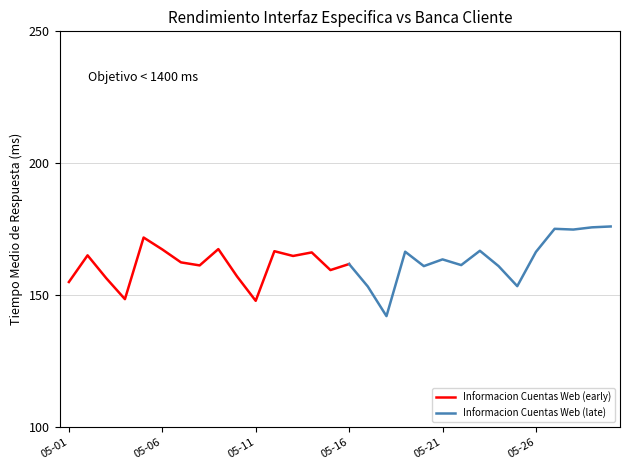

What is the change in value from 2025-05-21 to 2025-05-25?

-10.1